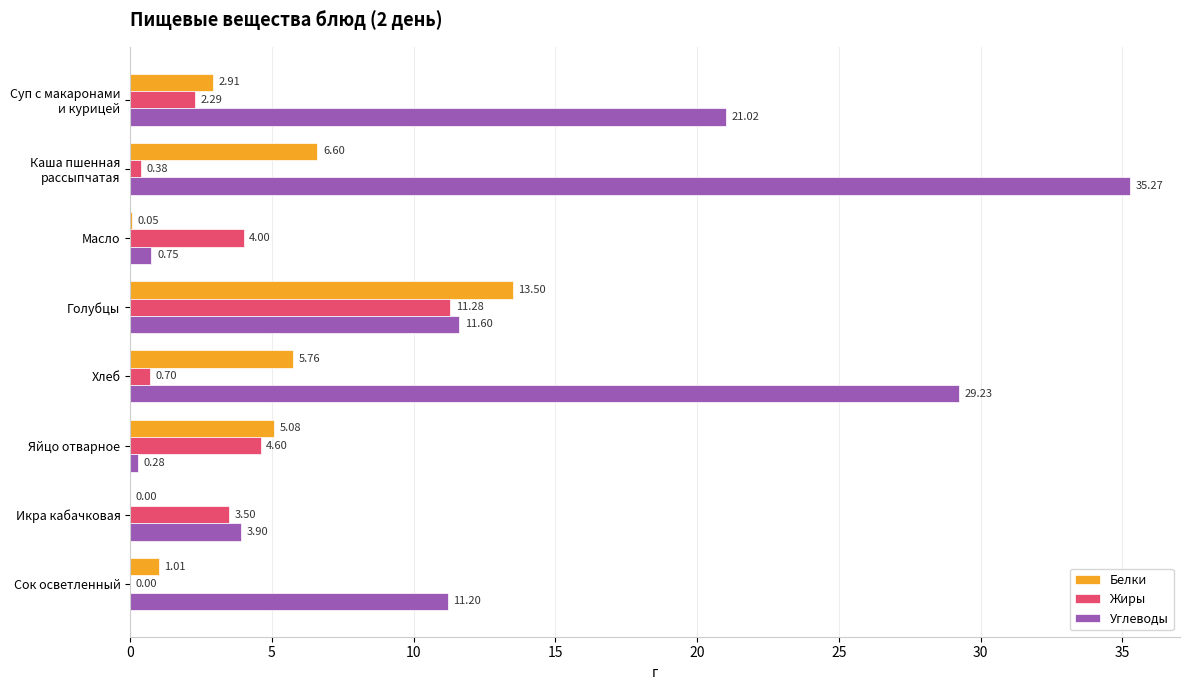

What are all the series names shown in the legend?

Белки, Жиры, Углеводы